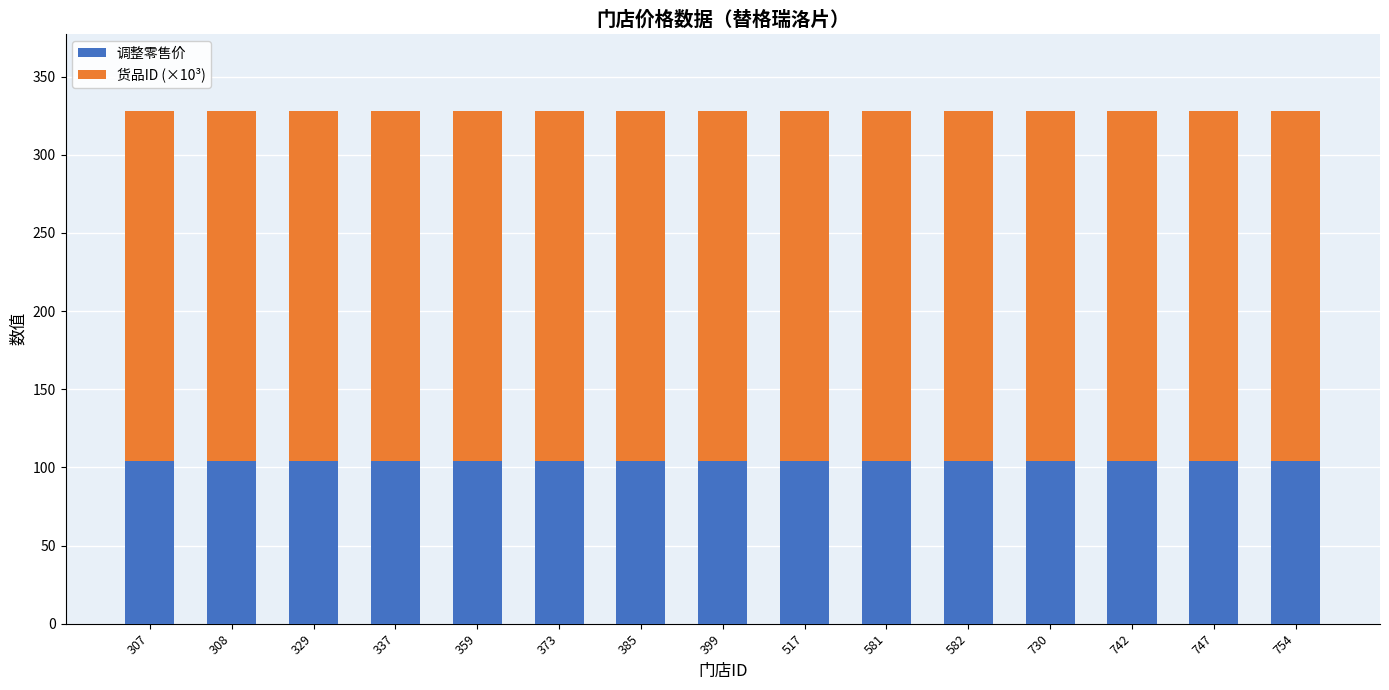

What is the minimum value for 调整零售价?

103.8